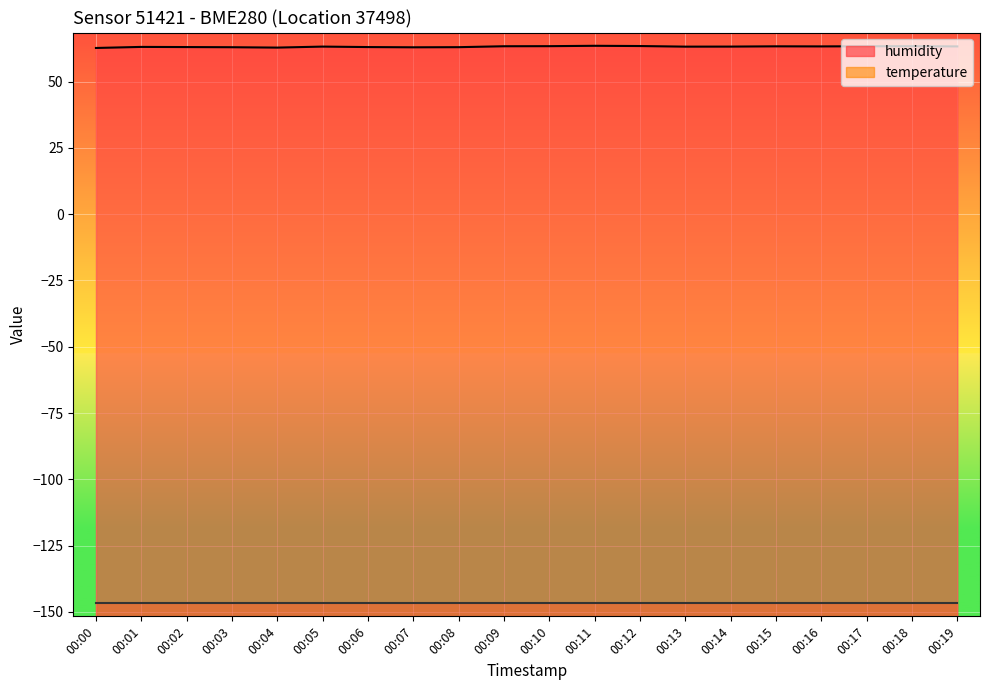

Reading left to right, what are all the values shown in this chart?

00:00=62.7	00:01=63.1	00:02=63.0	00:03=63.0	00:04=62.8	00:05=63.2	00:06=63.0	00:07=62.9	00:08=63.0	00:09=63.3	00:10=63.4	00:11=63.5	00:12=63.4	00:13=63.2	00:14=63.2	00:15=63.3	00:16=63.3	00:17=63.3	00:18=63.3	00:19=63.3